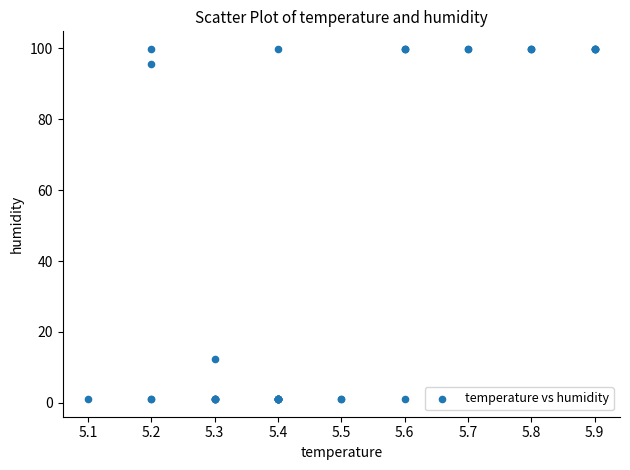

What Y value in the scatter plot is closest to 50?

12.3